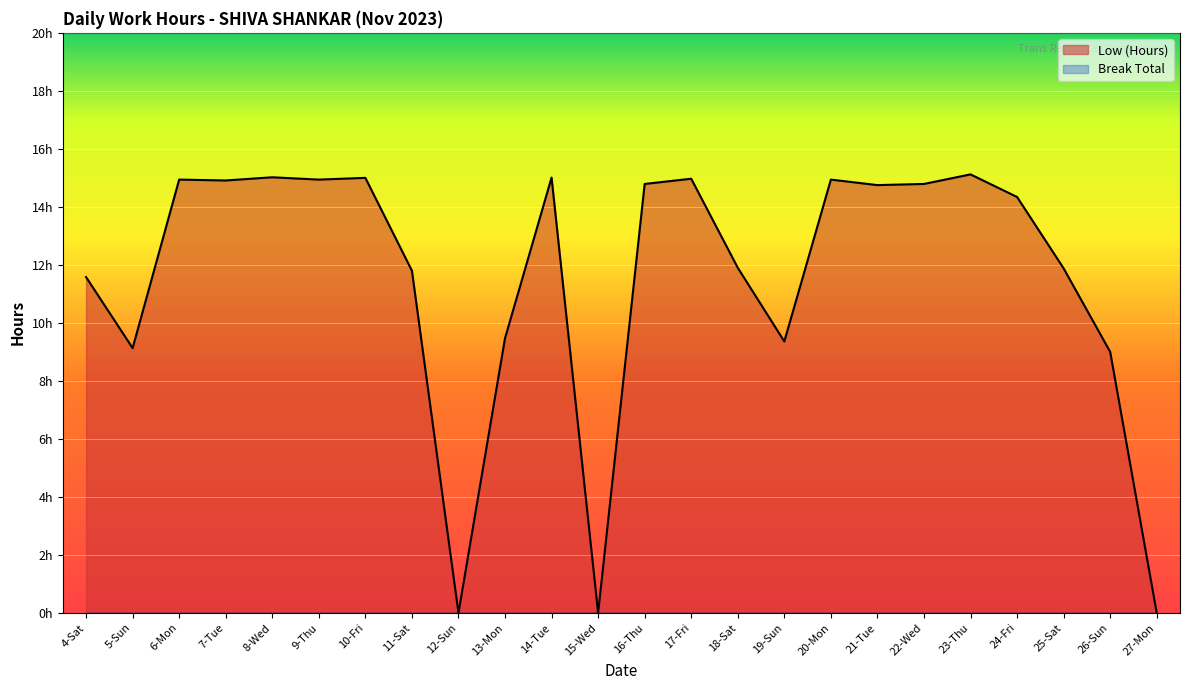

Rank the categories by value from highest to lowest.

23-Thu, 8-Wed, 14-Tue, 10-Fri, 17-Fri, 6-Mon, 9-Thu, 20-Mon, 7-Tue, 16-Thu, 22-Wed, 21-Tue, 24-Fri, 18-Sat, 25-Sat, 11-Sat, 4-Sat, 13-Mon, 19-Sun, 5-Sun, 26-Sun, 12-Sun, 15-Wed, 27-Mon